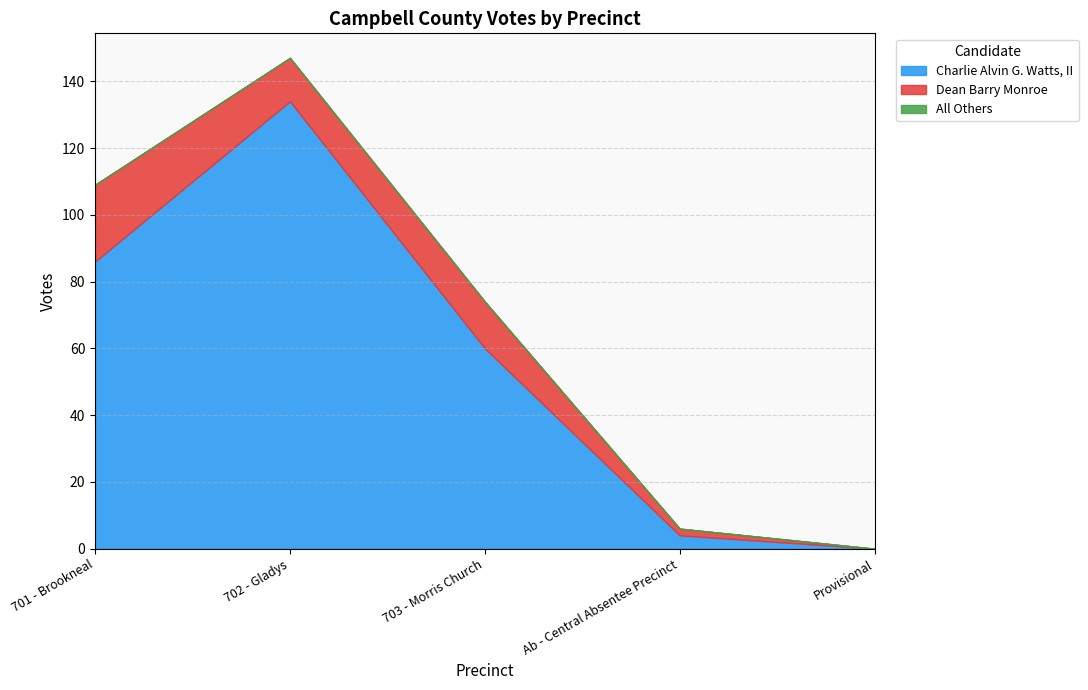

Which series changed the most between 702 - Gladys and 703 - Morris Church?

Charlie Alvin G. Watts, II